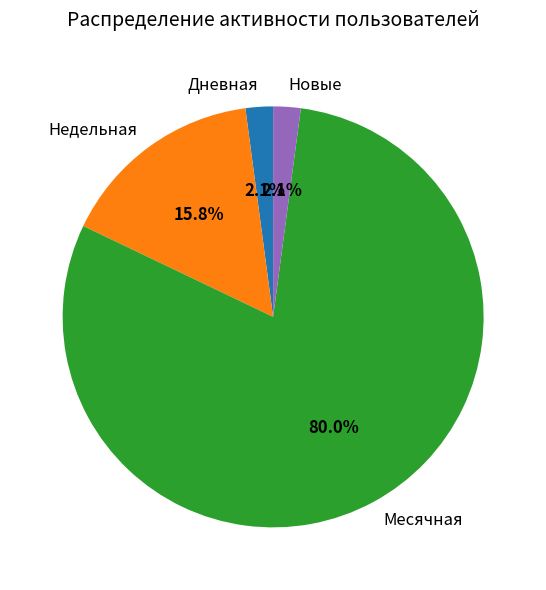

How many slices are in this pie chart?

4